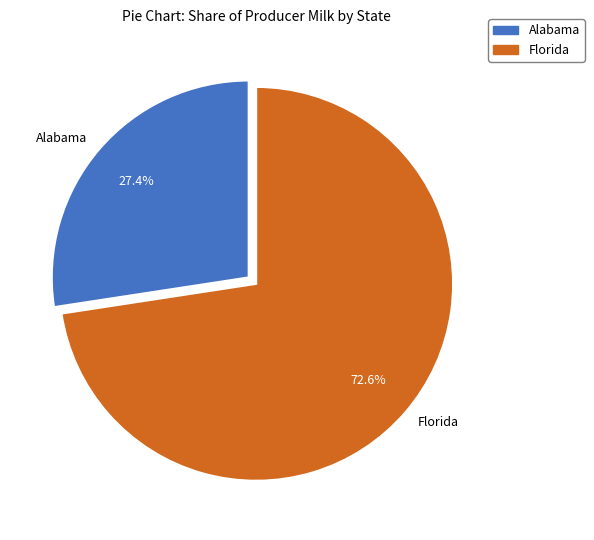

Which has a higher value, Alabama or Florida?

Florida